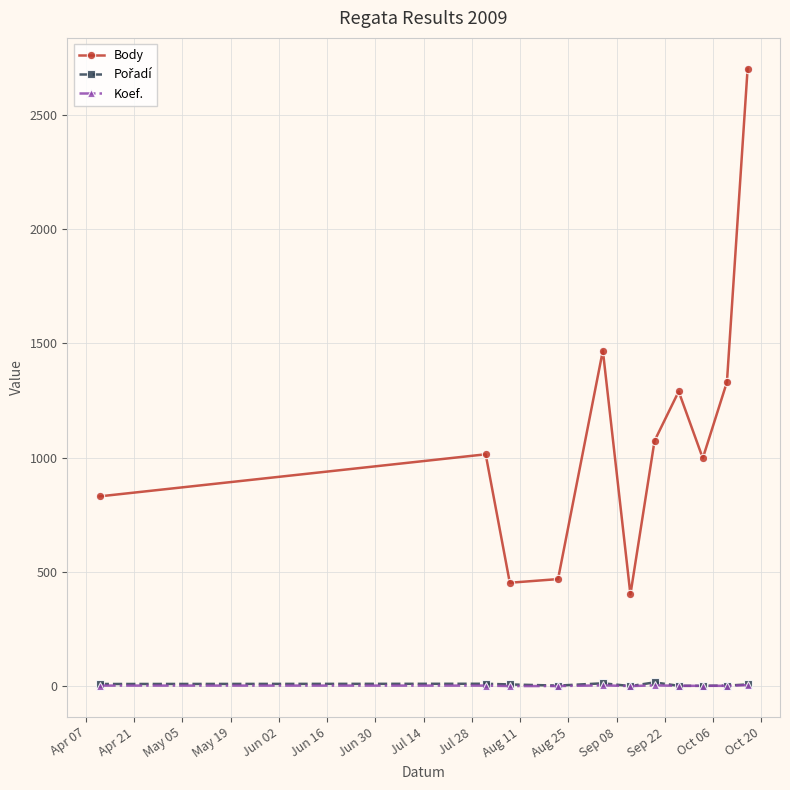

How many lines are shown in the chart?

3